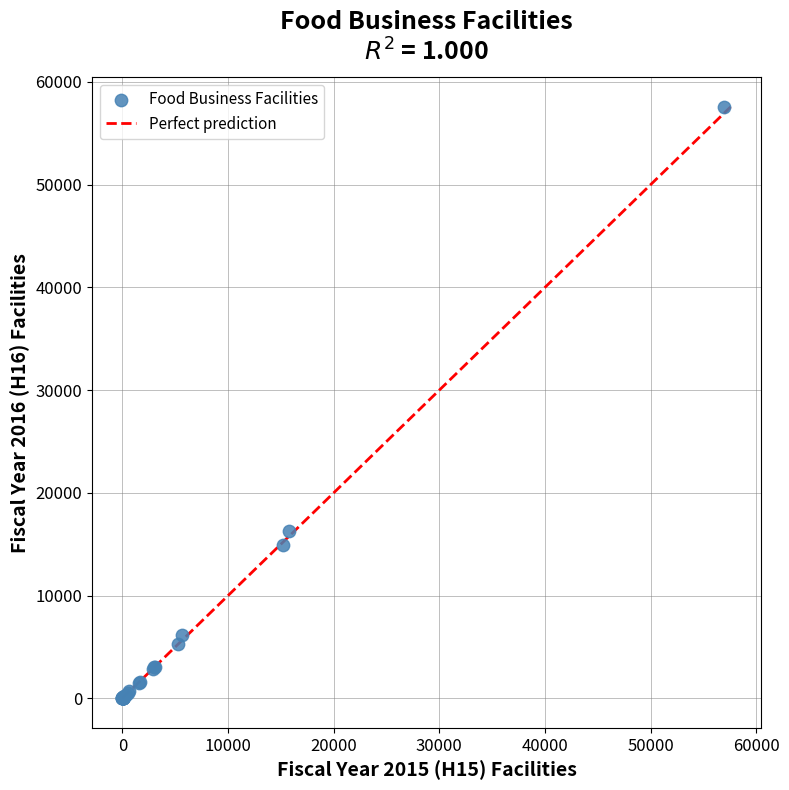

What Y value in the scatter plot is closest to 28784?

16276